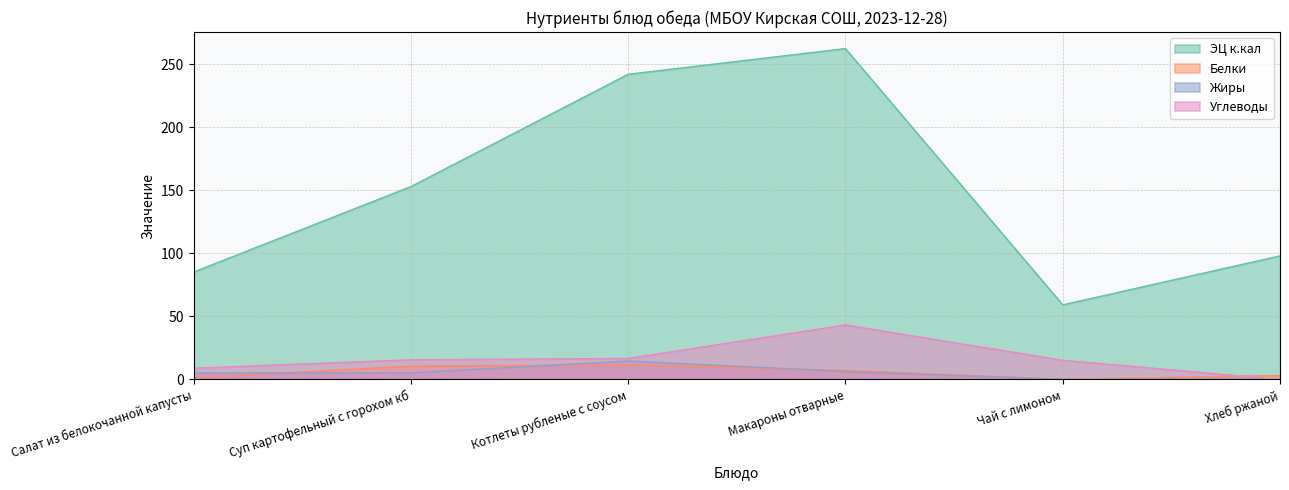

Is it true that Углеводы equals 0.0 at Хлеб ржаной?

True